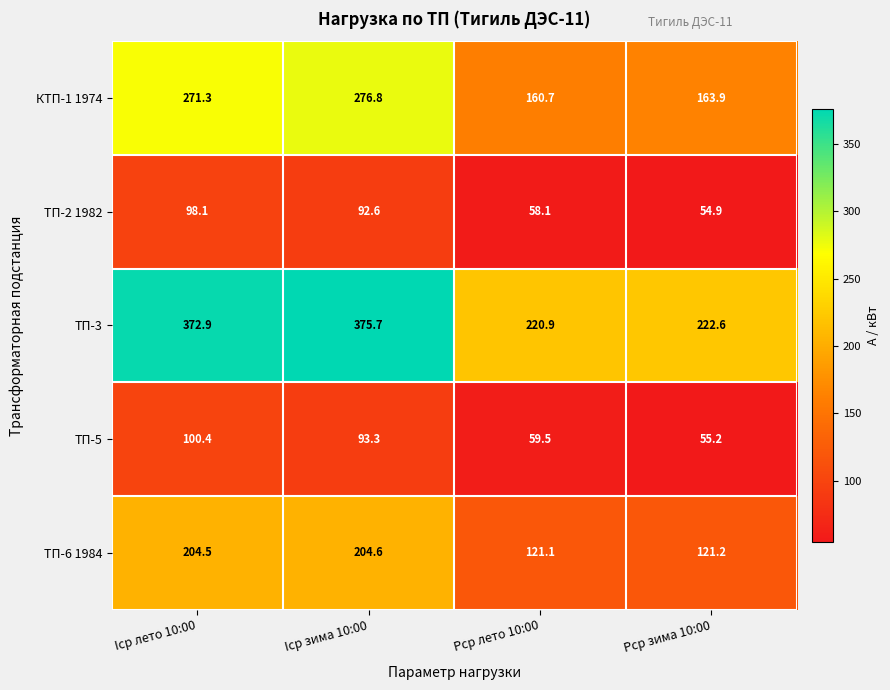

At which category is the sum across all series the highest?

Iср лето 10:00